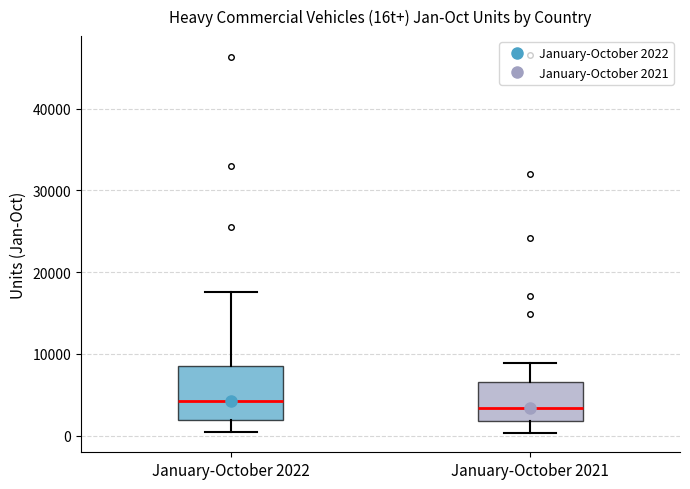

Reading left to right, transcribe this box plot: for each box, give where its median line is, the range the box spans, and where its two whiskers end, as read against the y-axis. The values are not printed on the chart, so give them approximately, as read against the axis.

January-October 2022: median 4000, box 2000 to 8000, whiskers 0 to 18000
January-October 2021: median 3000, box 2000 to 7000, whiskers 0 to 9000